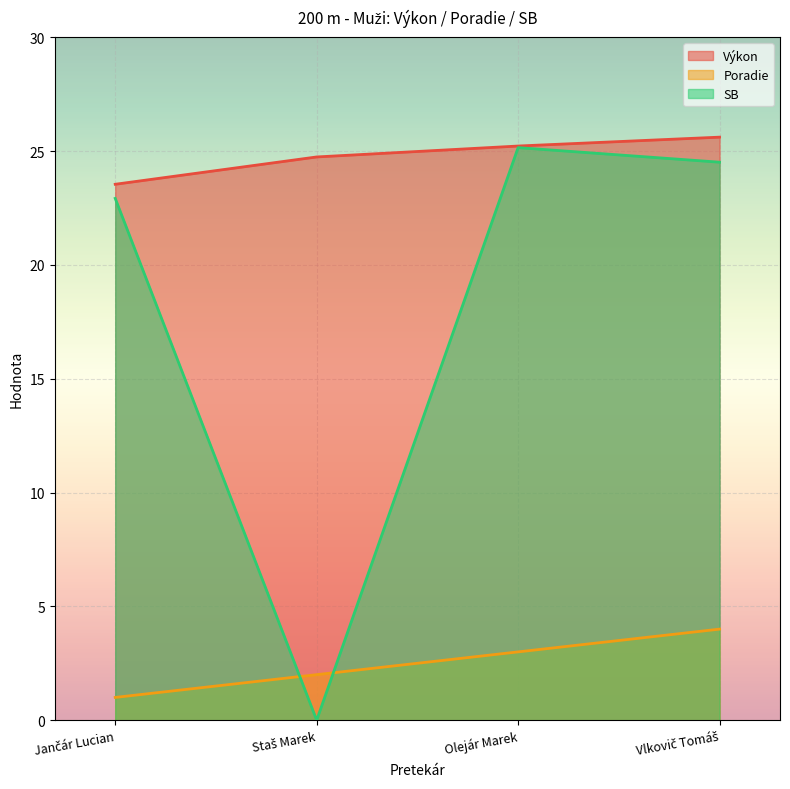

Does the chart display data point markers on the line(s)?

No